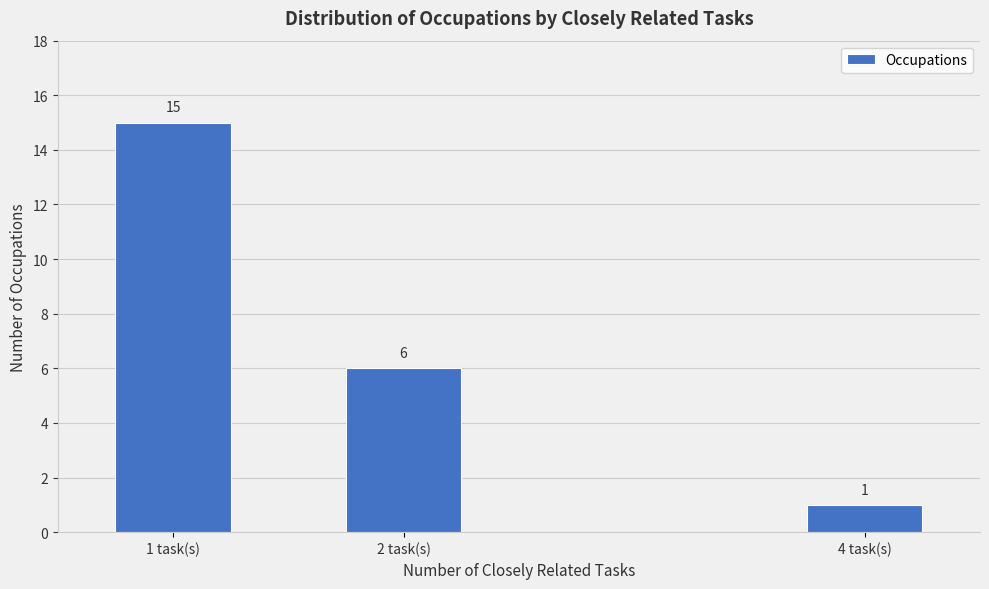

Reading left to right, list all the values displayed in this chart.

1 task(s)=15	2 task(s)=6	4 task(s)=1